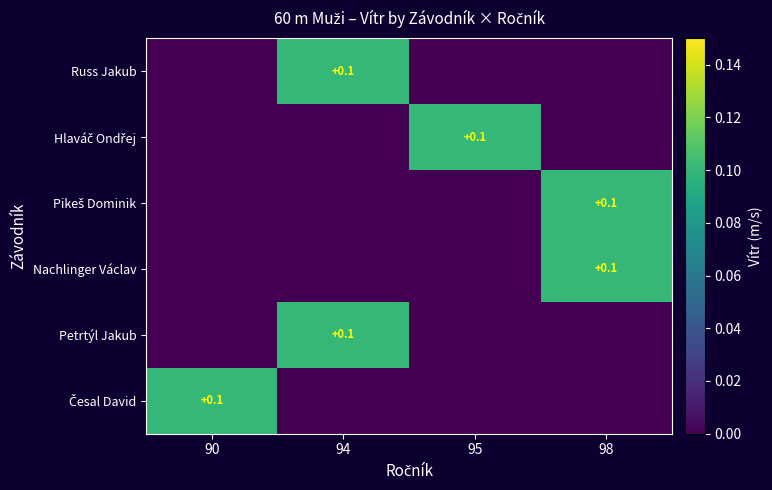

Is it true that Česal David equals 0.0 at 95?

True